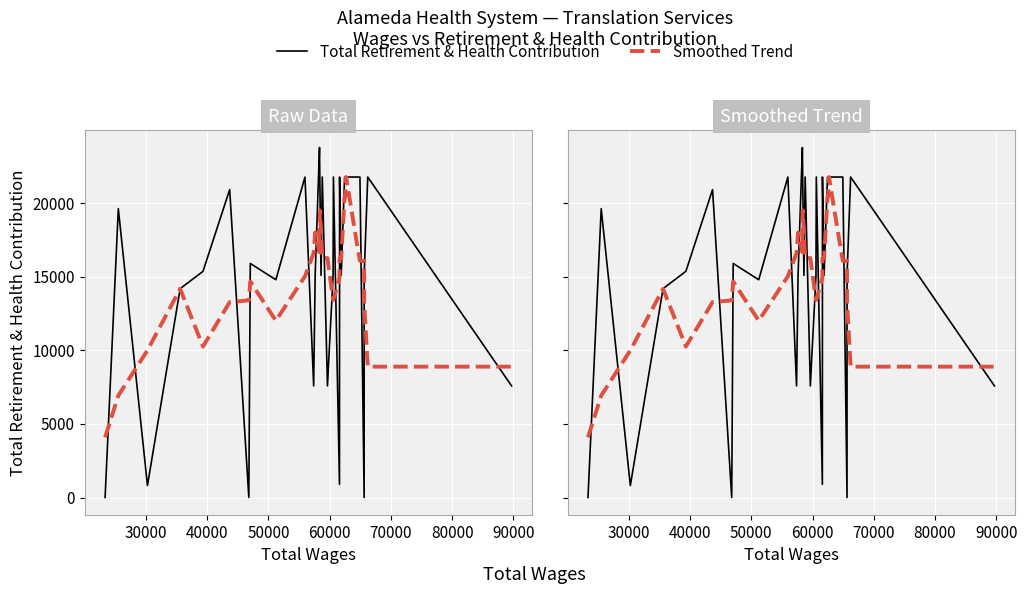

Which series has the widest spread of values?

Total Retirement & Health Contribution